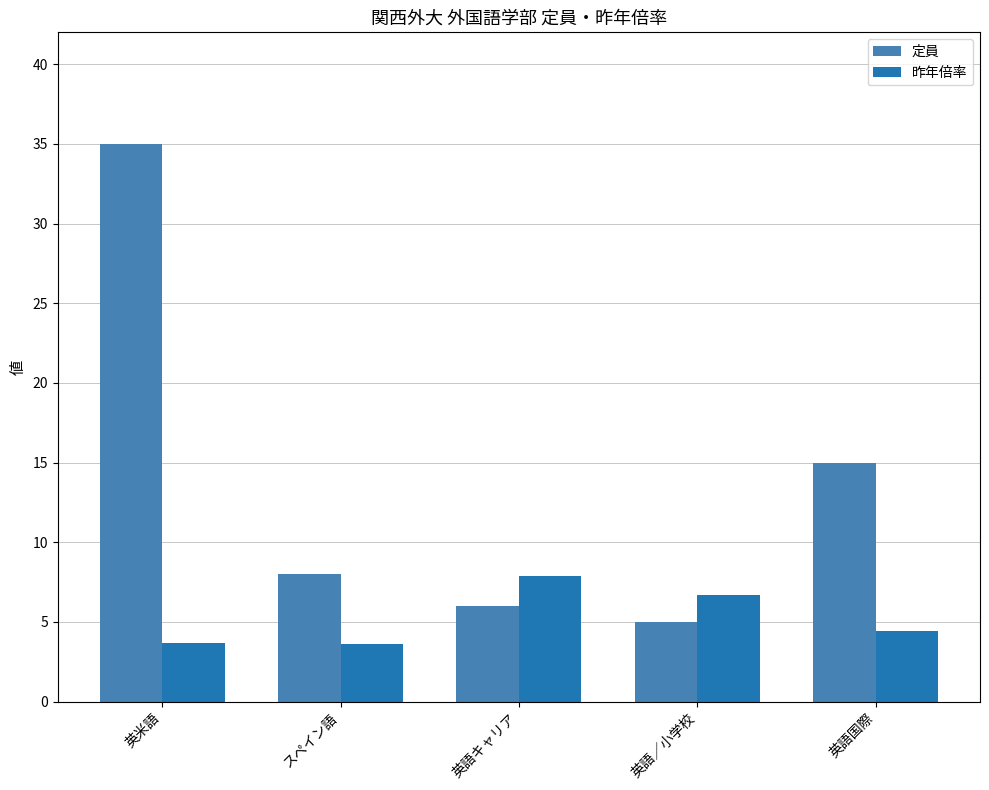

What is the label of the 4th bar from the left?

英語／小学校